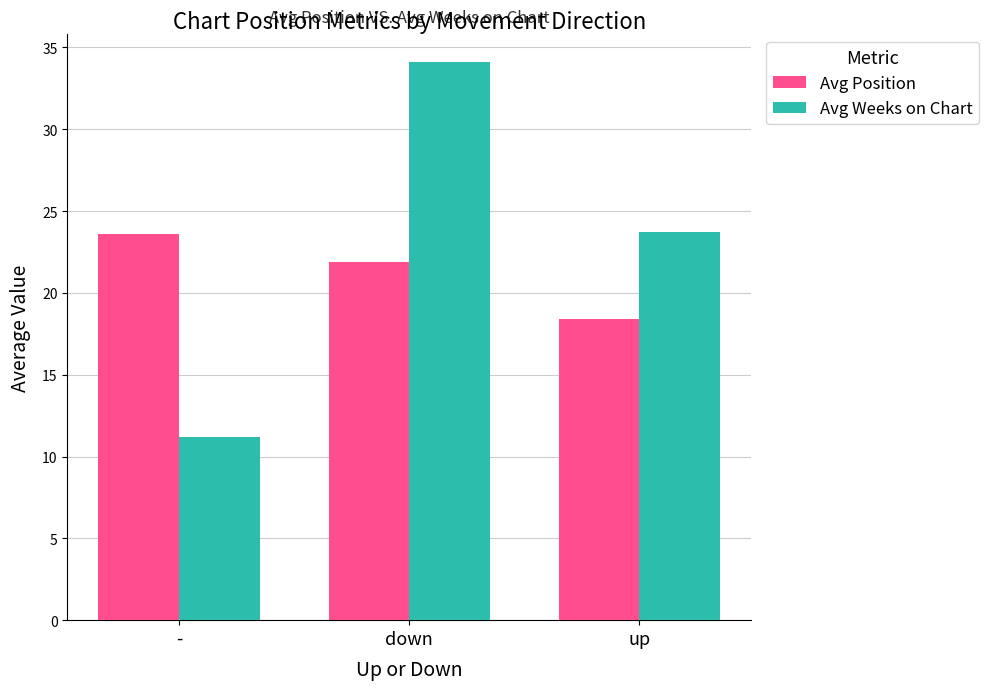

At down, list the series in order from smallest to largest.

Avg Position, Avg Weeks on Chart